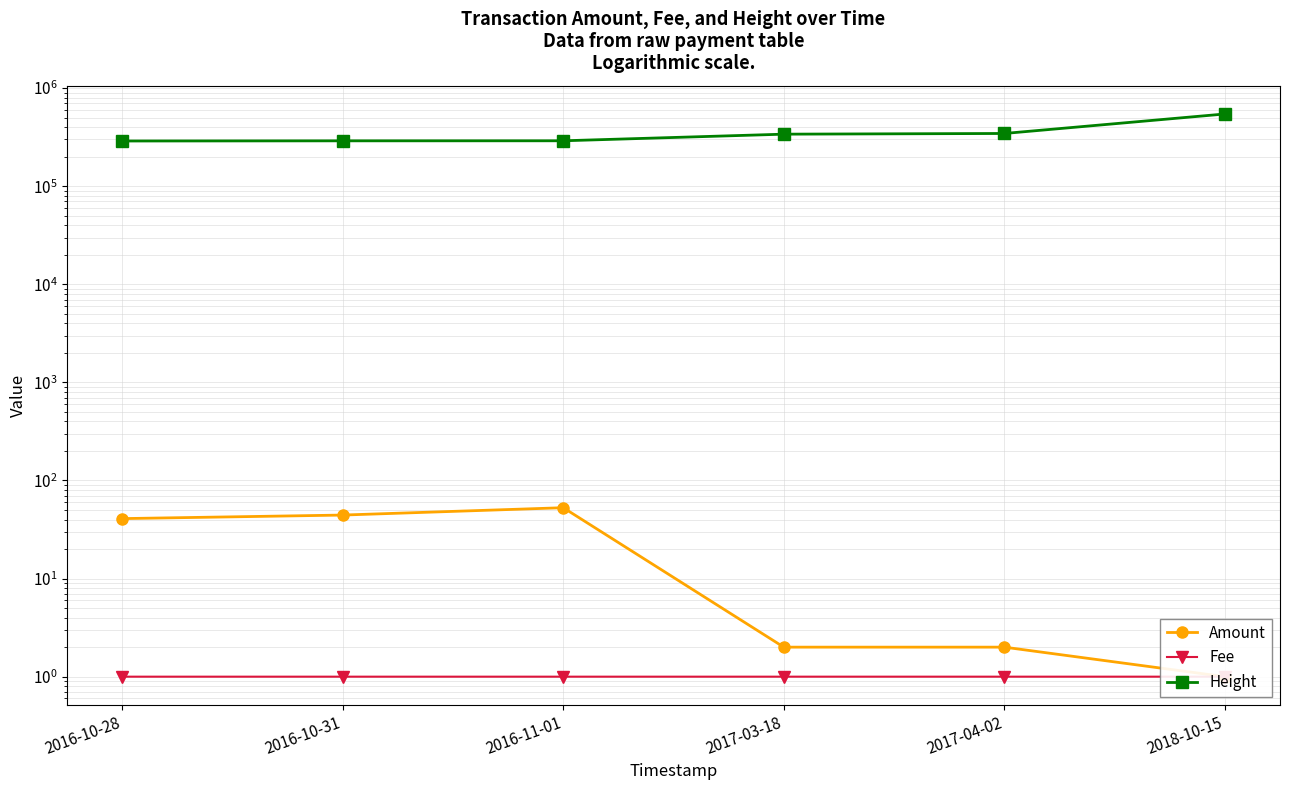

What is the difference between the maximum and second lowest values in the Height series?

255064.0